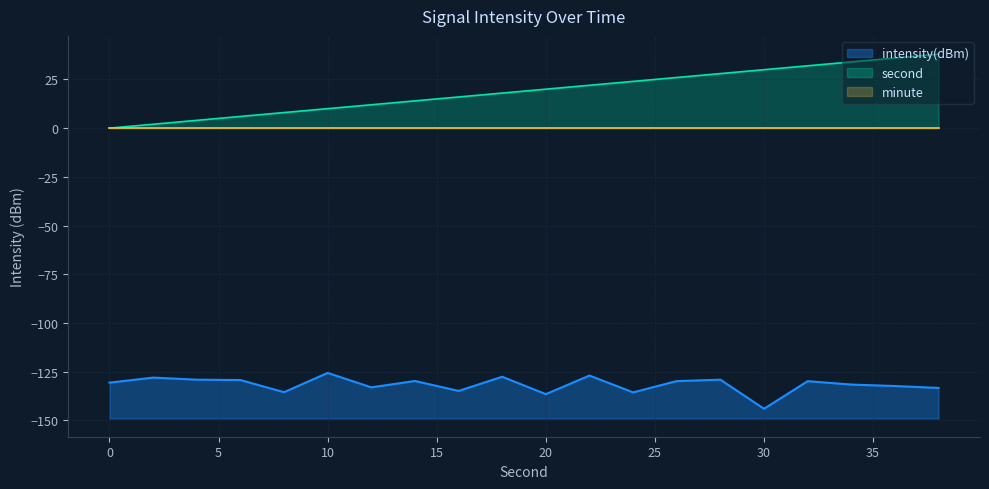

True or false: second has a value of 9.8 at 16.

False